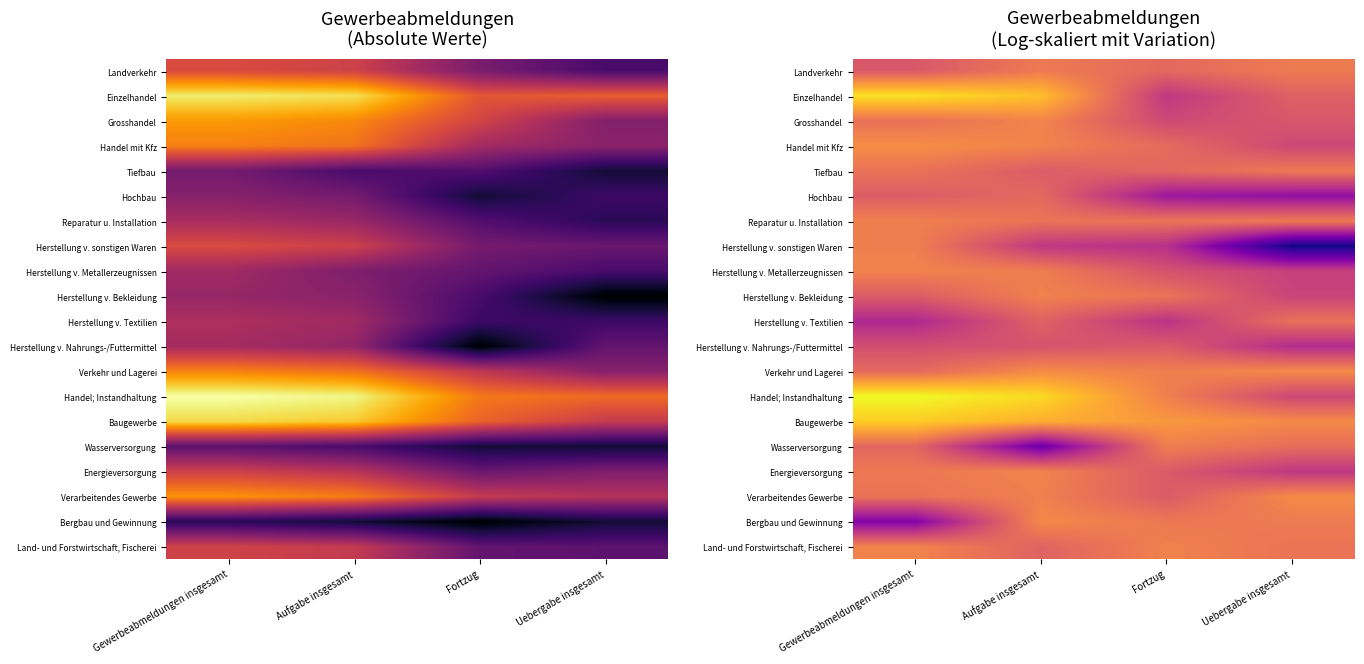

At how many categories does at least one series exceed 6?

4